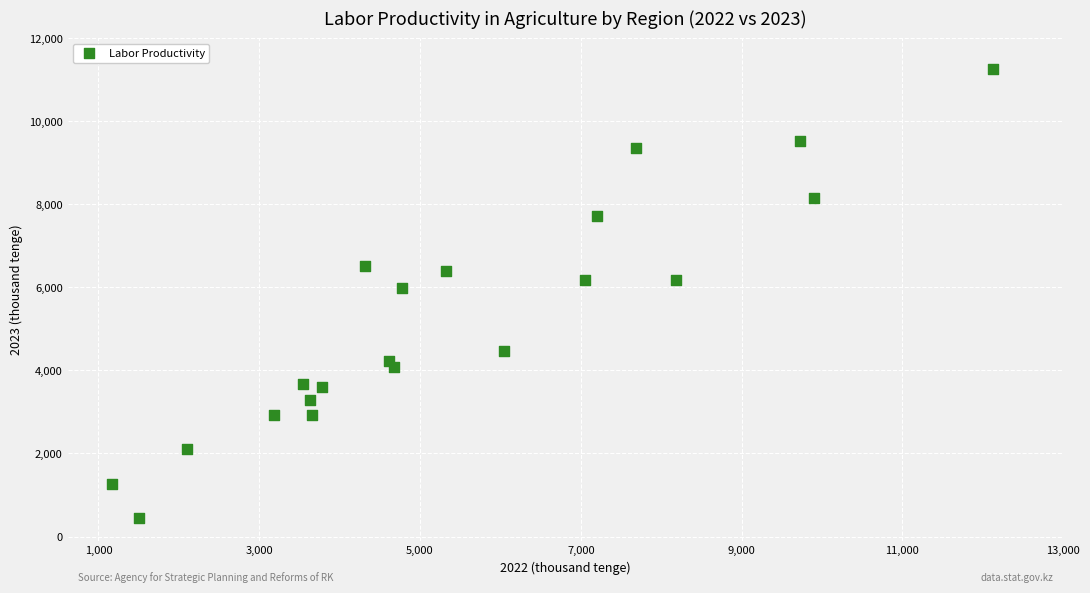

What is the range of Y values (max minus min)?

10835.0